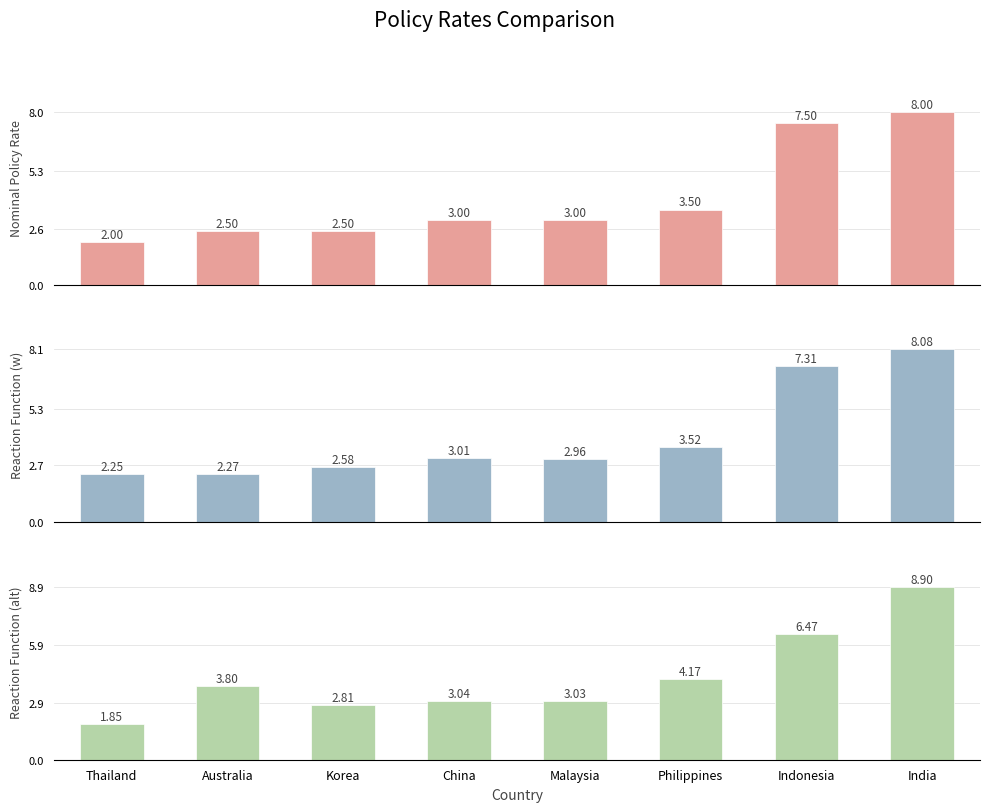

The value of Nominal policy rate (latest) at China is 1.8. True or false?

False